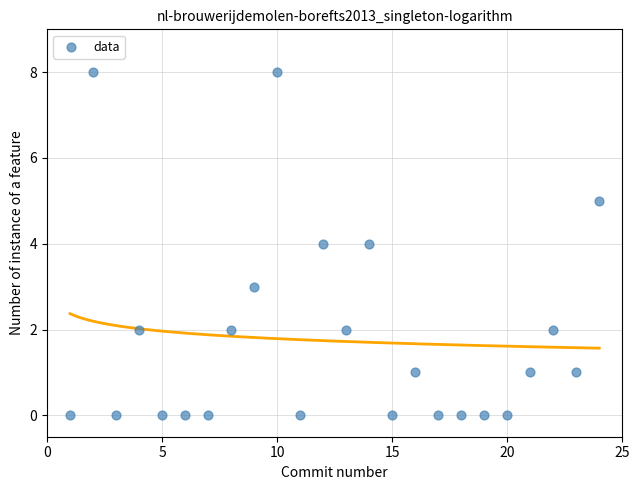

What is the range of Y values (max minus min)?

8